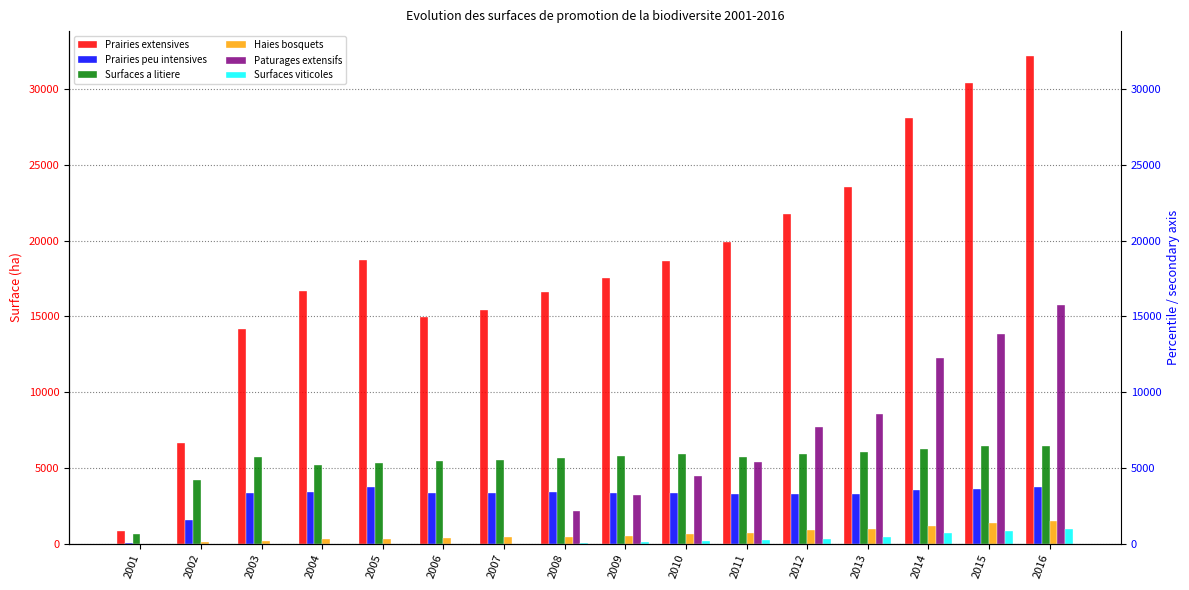

Which has a higher value, 2009 or 2001?

2009